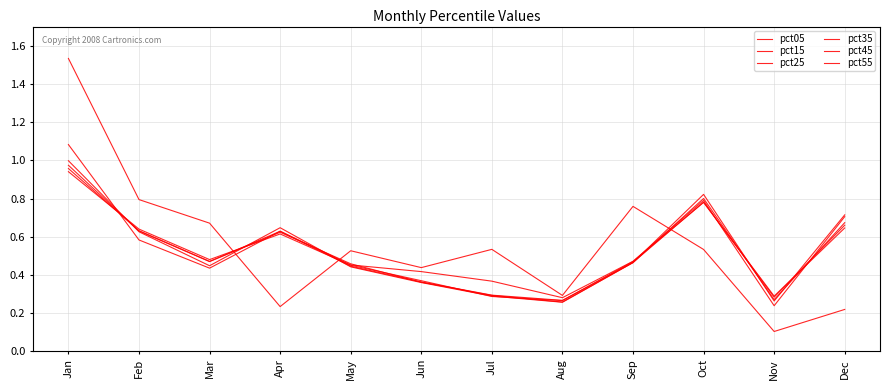

After their last crossing, which series has the higher values: pct55 or pct25?

pct25